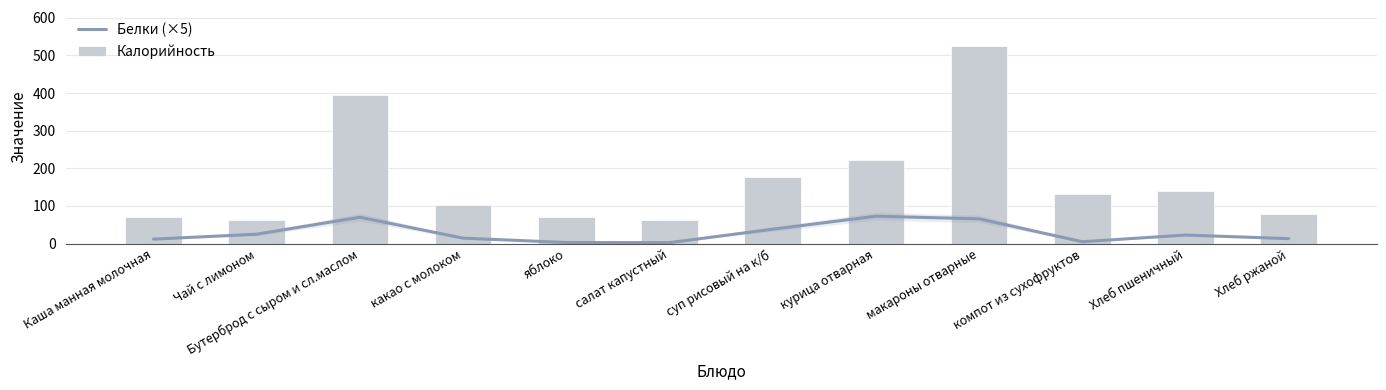

What is the spread (max minus min) of values at Бутерброд с сыром и сл.маслом?

324.0